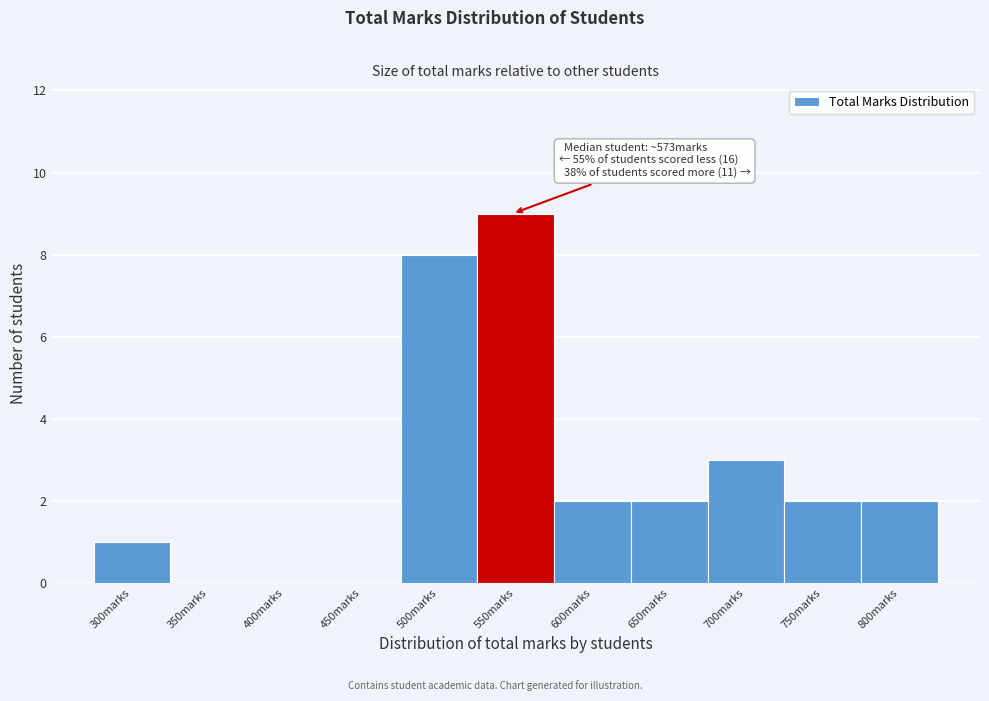

Reading left to right, list all the values displayed in this chart.

300marks=1	350marks=0	400marks=0	450marks=0	500marks=8	550marks=9	600marks=2	650marks=2	700marks=3	750marks=2	800marks=2